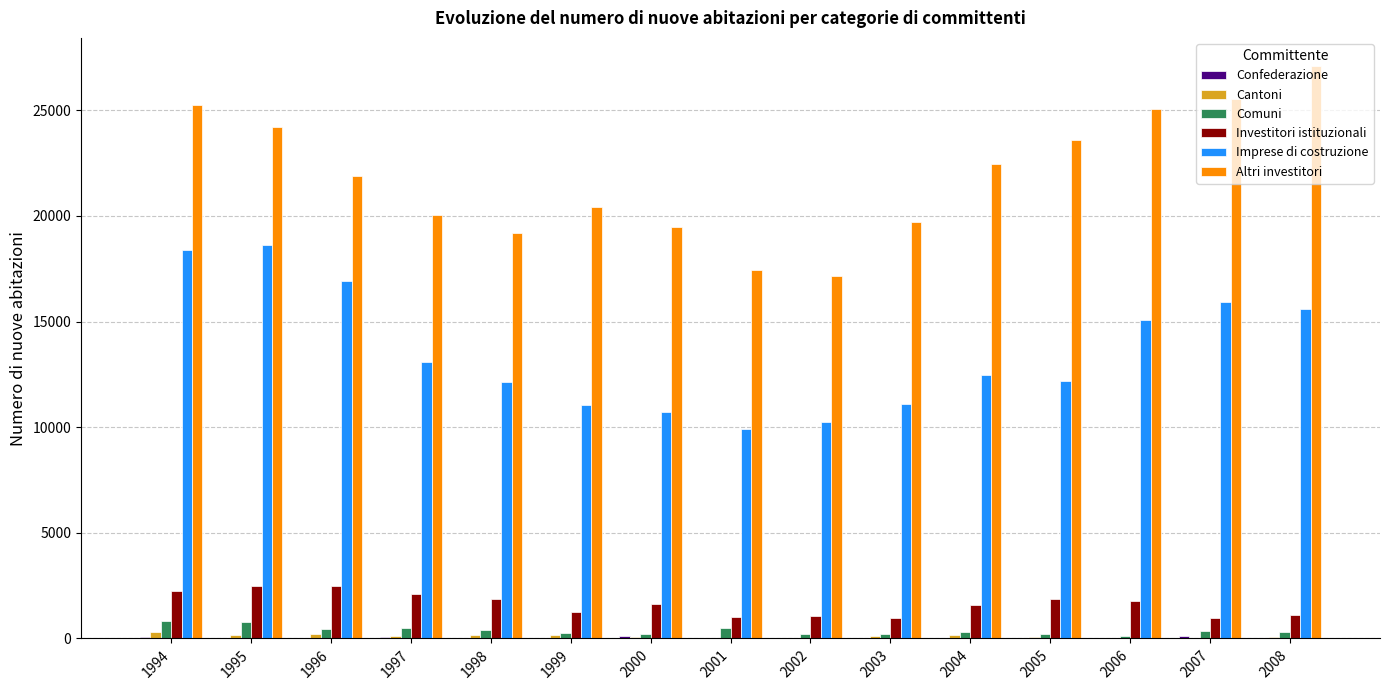

Which label corresponds to the largest value in the chart?

2008